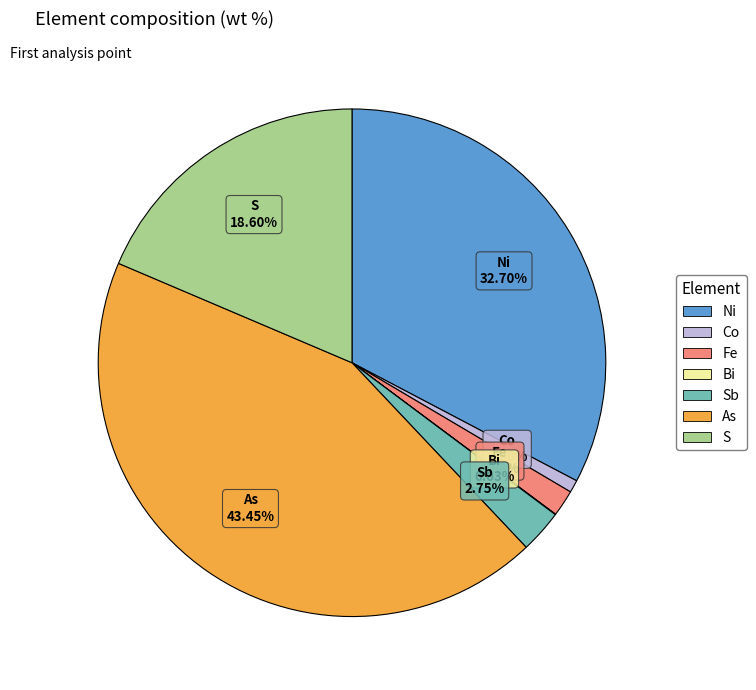

True or false: S accounts for 19% of the total.

True